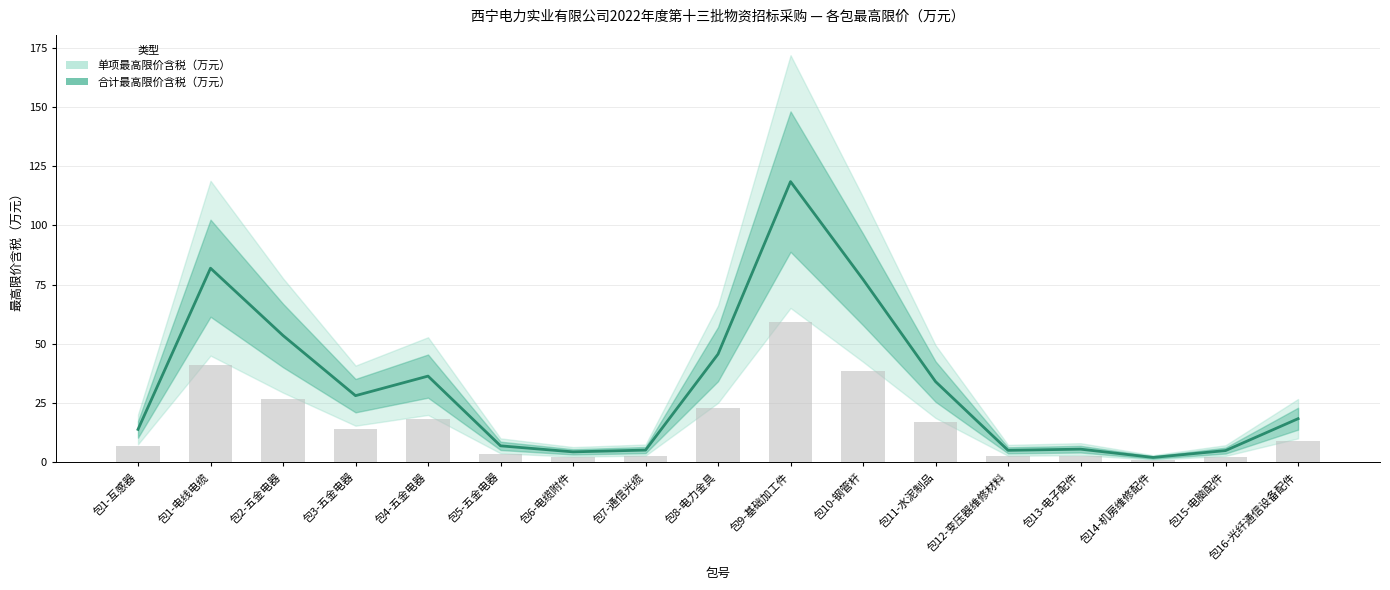

What are all the series names shown in the legend?

单项最高限价含税（万元）, 合计最高限价含税（万元）